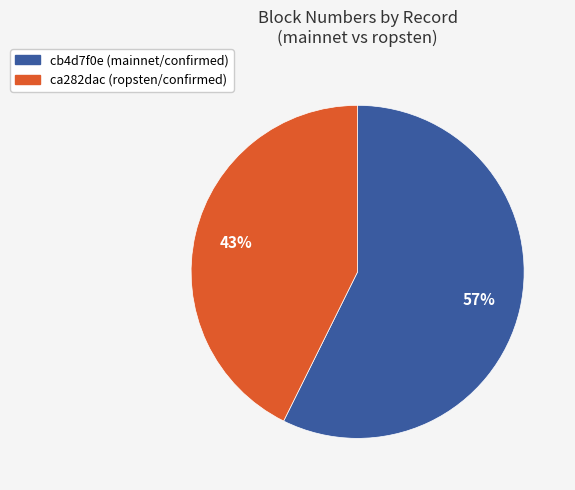

To the nearest percent, what is the average slice percentage?

50%